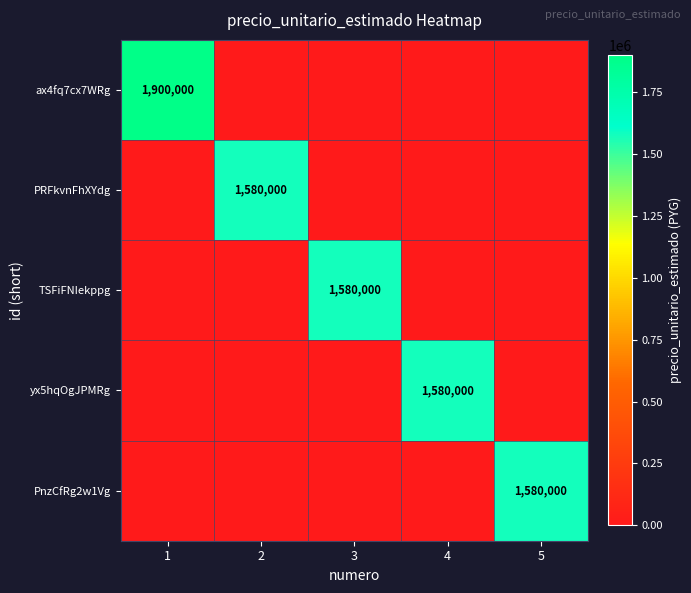

Rank the series at 5 from highest to lowest value.

PnzCfRg2w1Vg, ax4fq7cx7WRg, PRFkvnFhXYdg, TSFiFNIekppg, yx5hqOgJPMRg